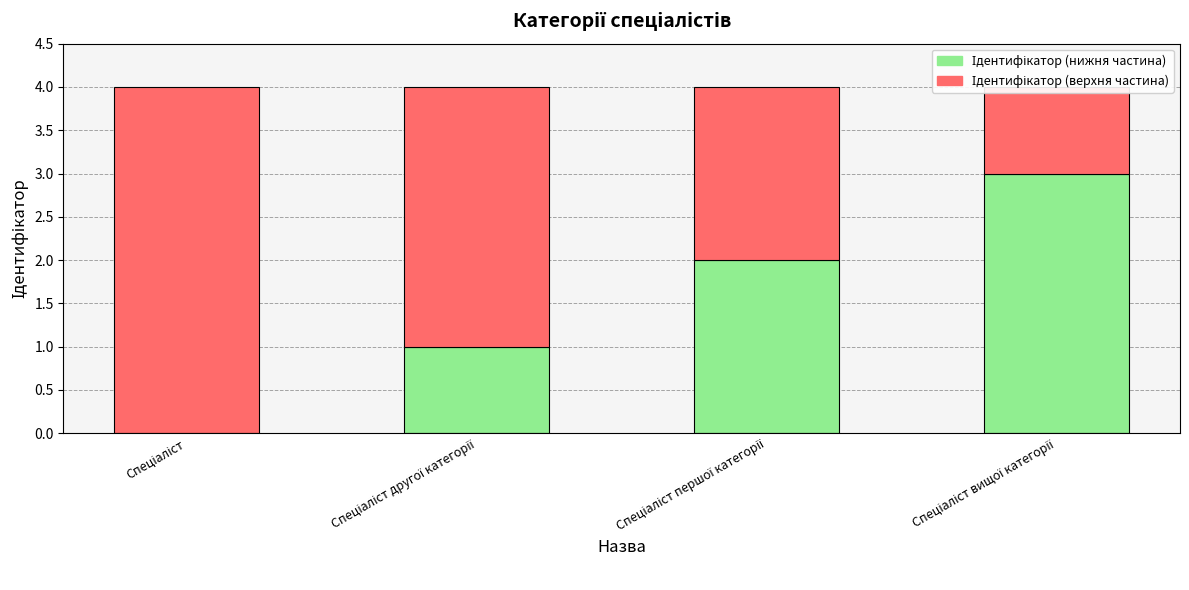

At which label does Ідентифікатор (нижня частина) reach its peak?

Спеціаліст вищої категорії